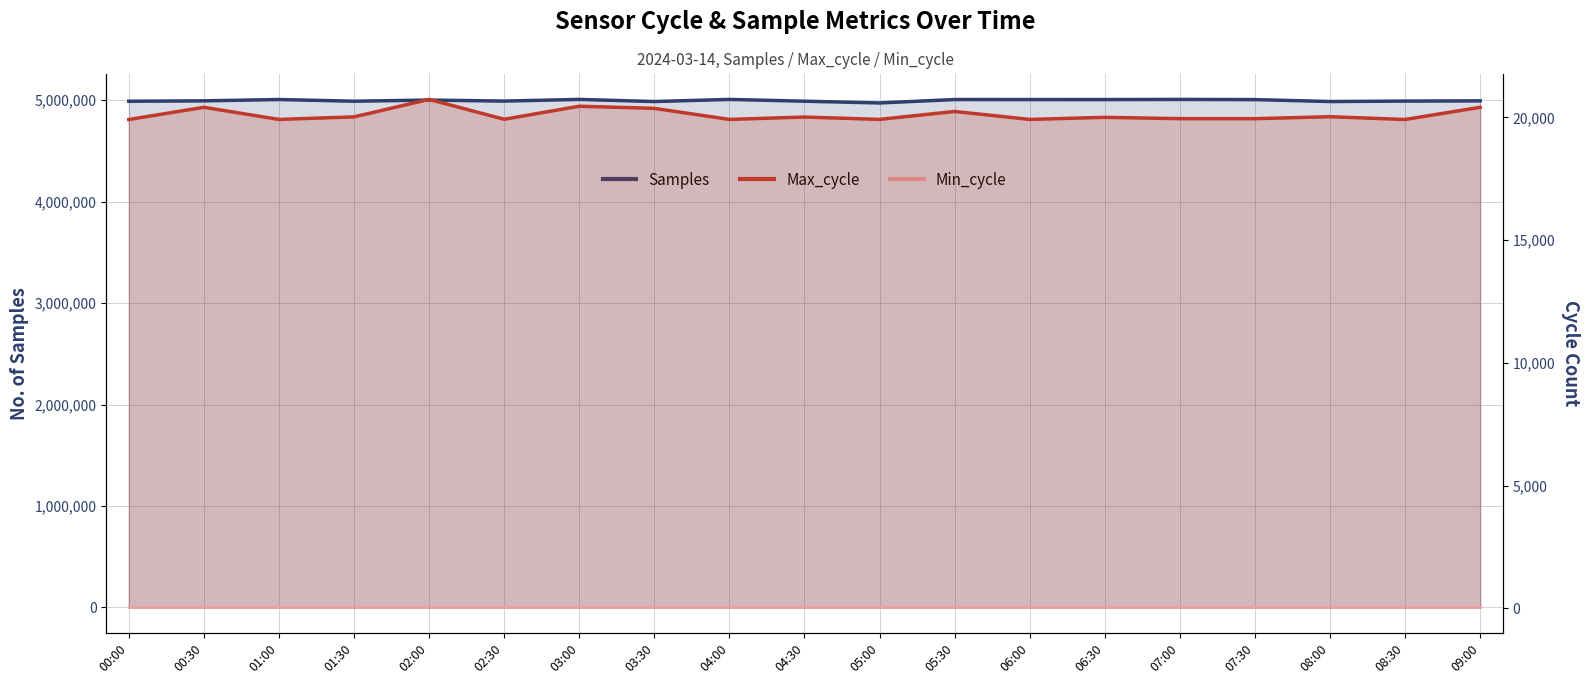

Is it true that Max_cycle equals 28050 at 01:30?

False